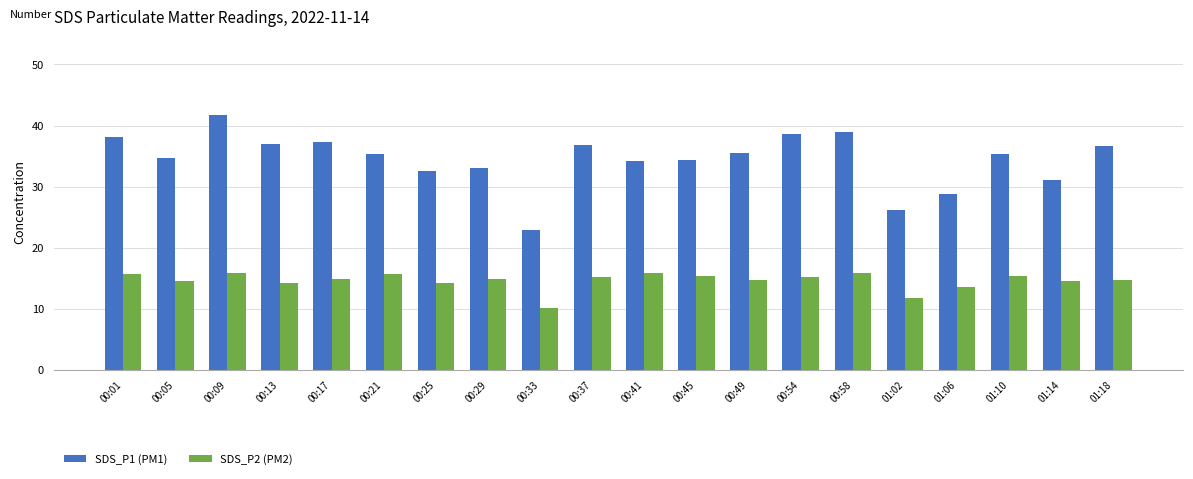

Are the bars grouped side by side (vs. stacked)?

Yes